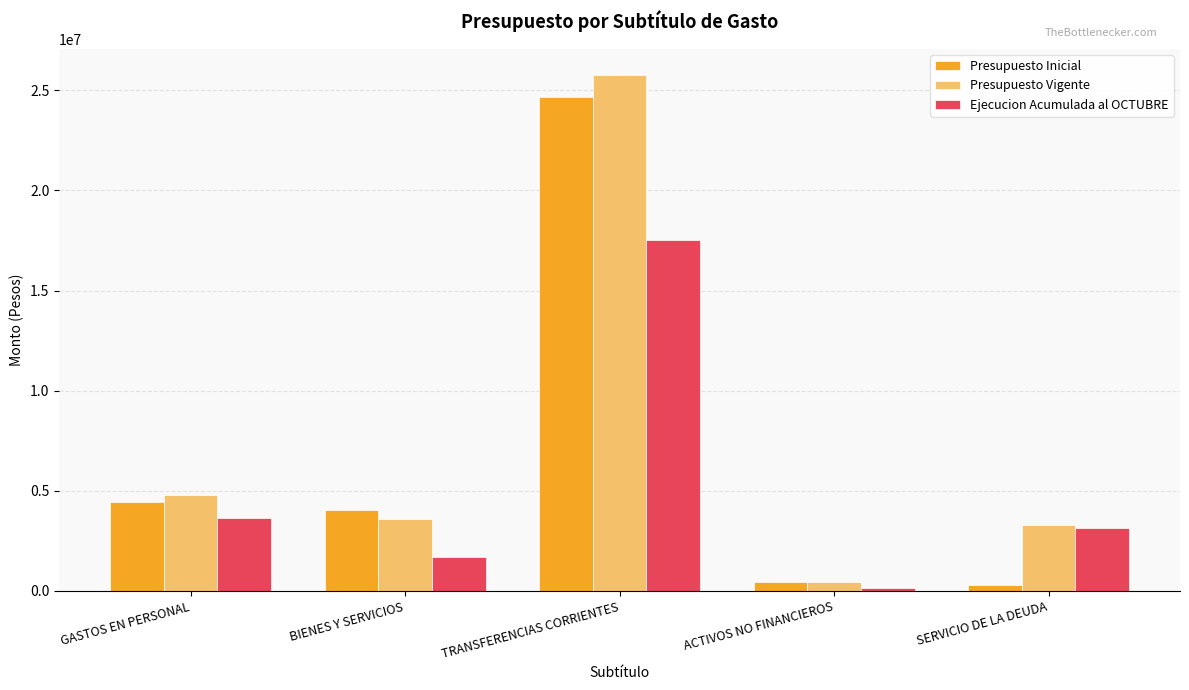

Which series has the largest total across all categories?

Presupuesto Vigente